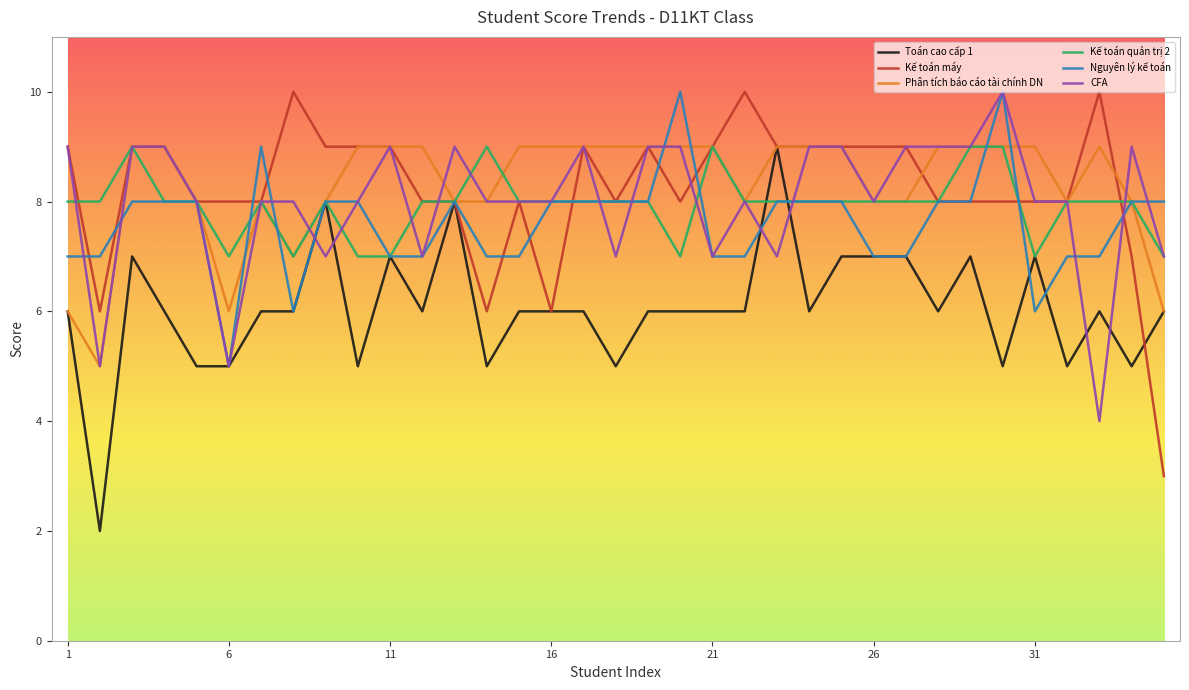

What is the minimum value for CFA?

4